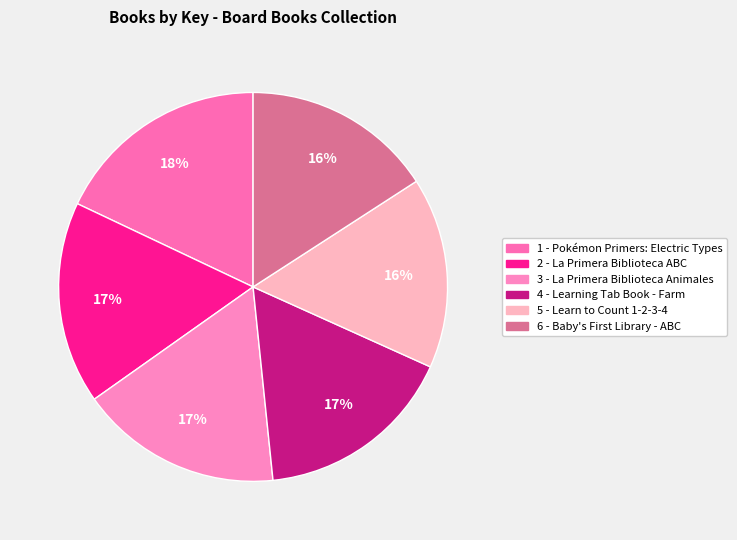

Count the number of slices in the pie.

6